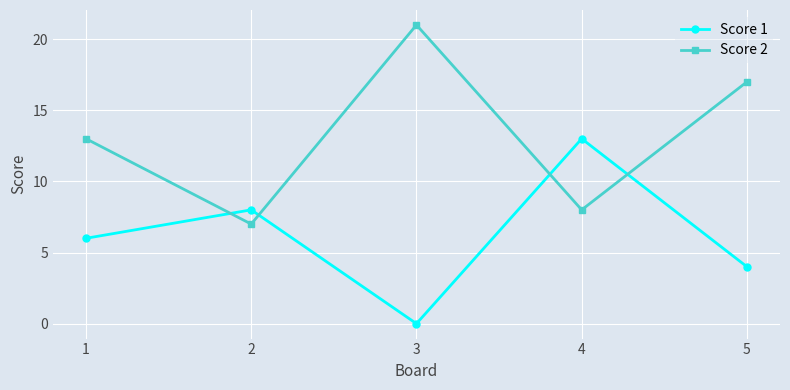

Between 2 and 4, which series saw the biggest shift?

Score 1